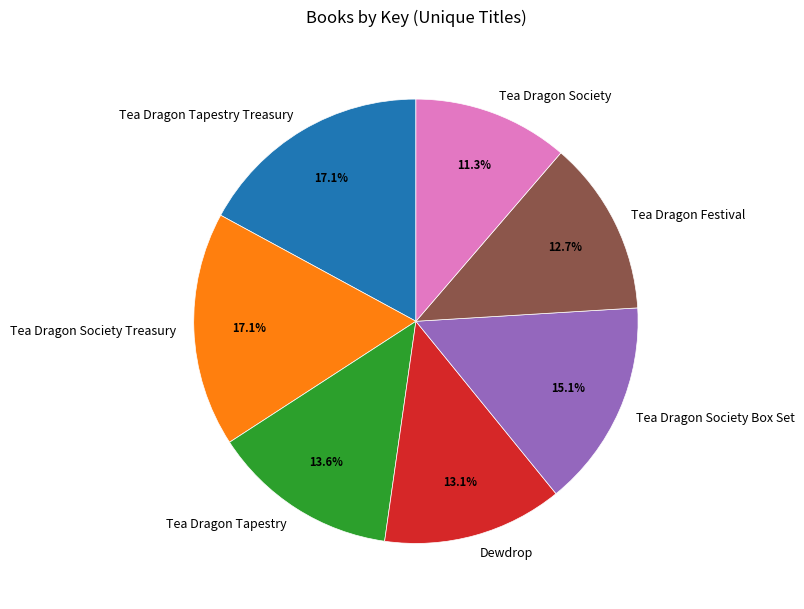

Approximately how many times larger is the value at Tea Dragon Tapestry compared to Dewdrop?

1.0